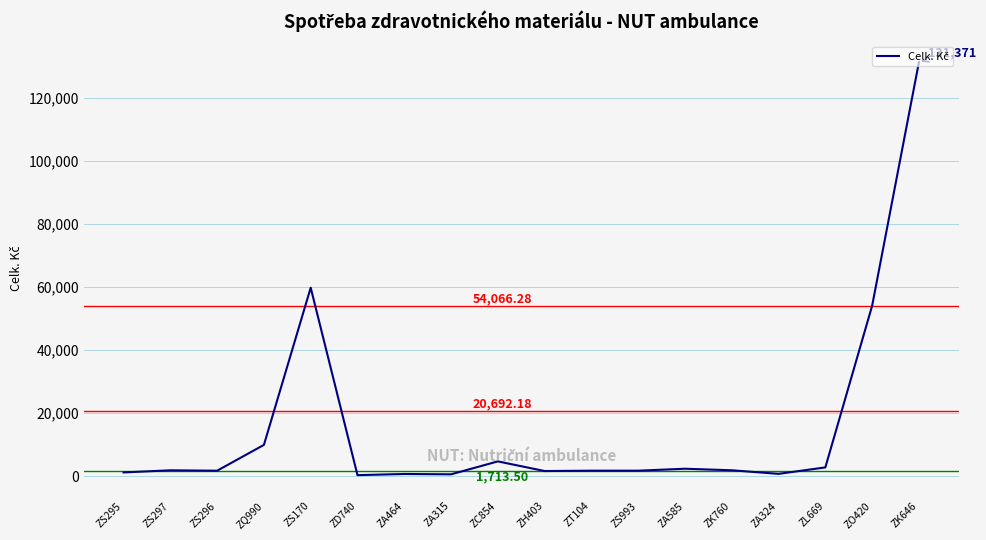

What is the difference between the maximum and minimum values?

131076.4